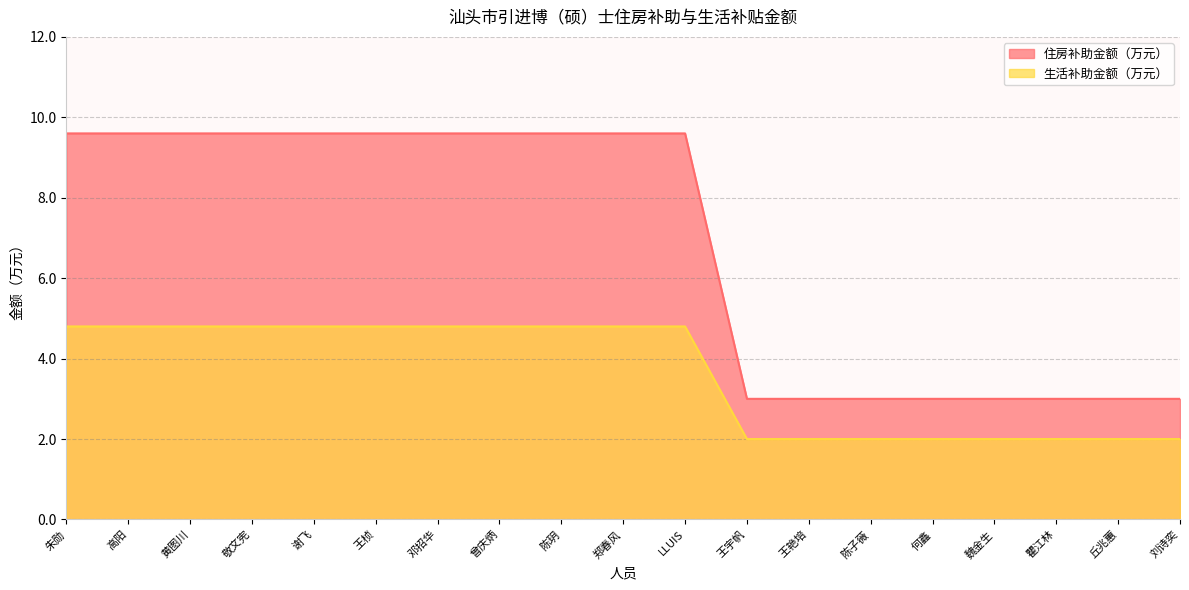

Where does the 生活补助金额（万元） series first go above 9?

朱勋